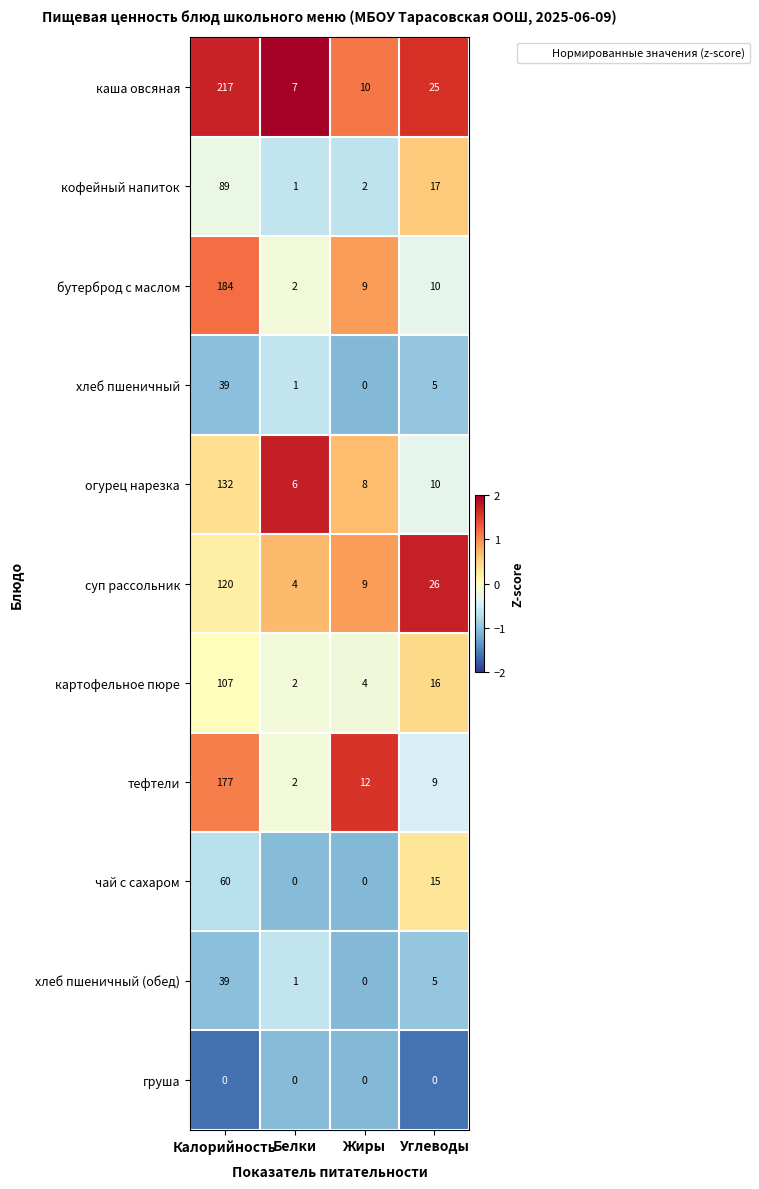

Rank the categories by картофельное пюре value from lowest to highest.

Белки, Жиры, Углеводы, Калорийность